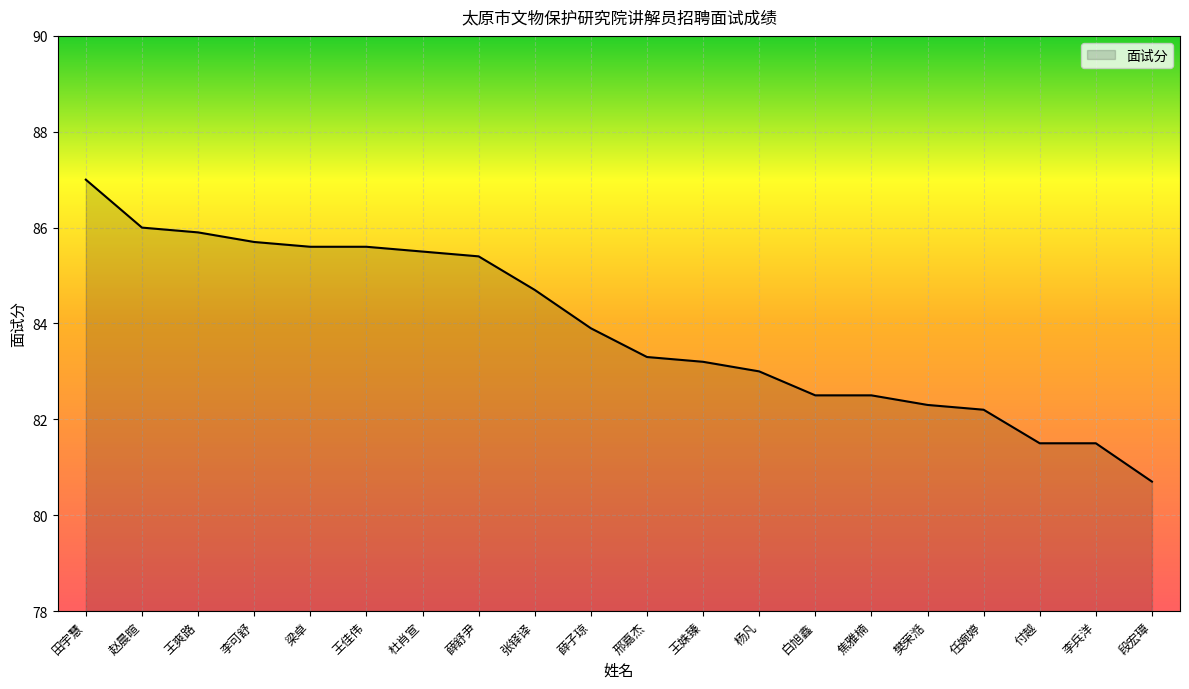

What is the change in value from 王佳伟 to 薛舒尹?

-0.2